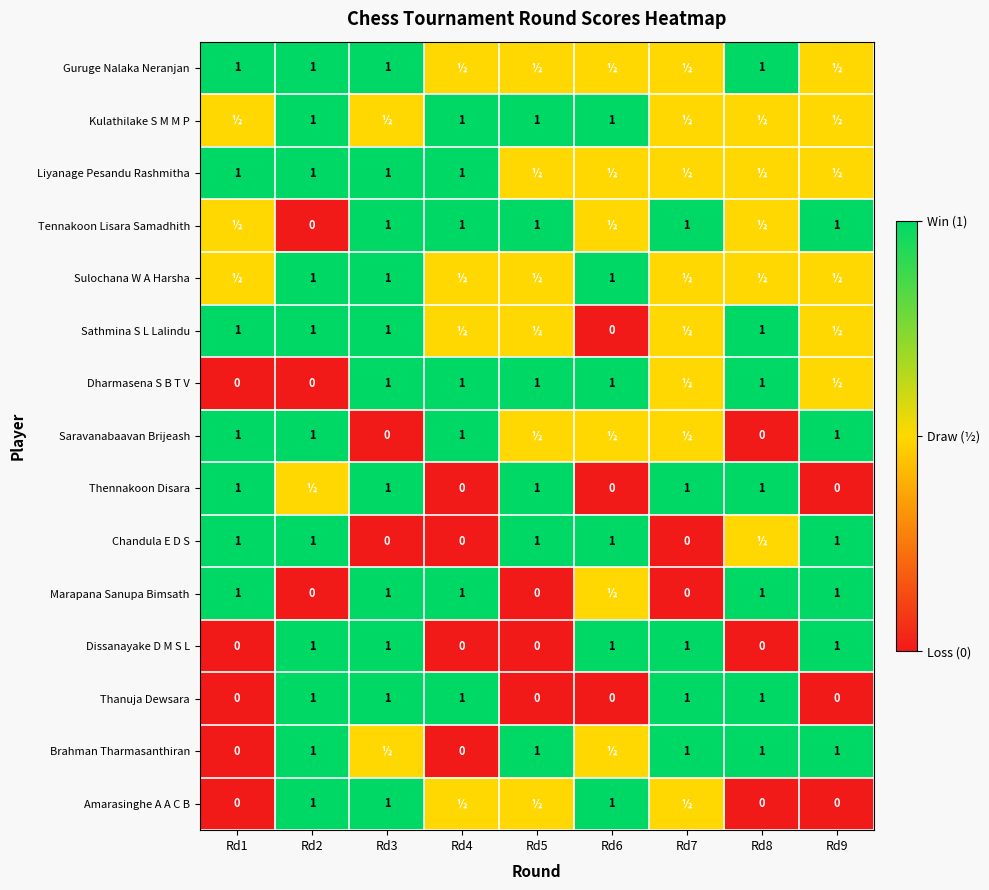

What is the total value across all series at Rd2?

11.5